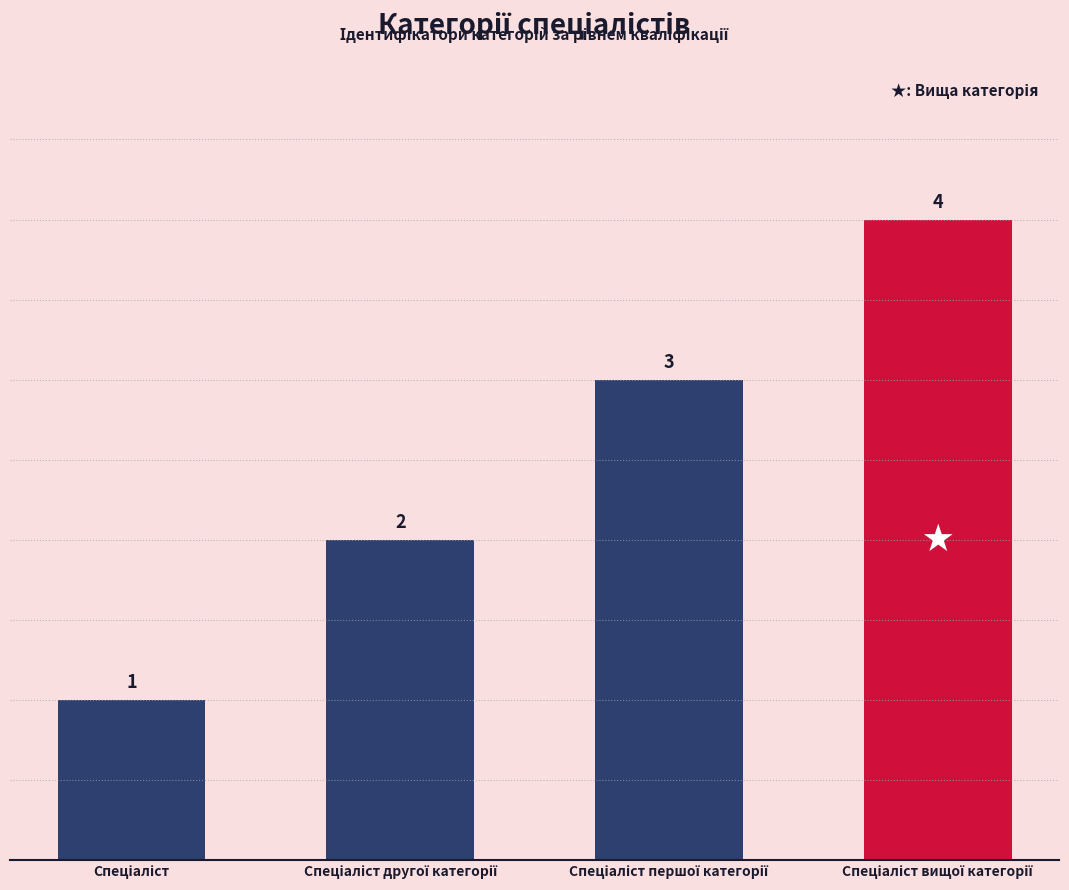

Does the chart contain any negative values?

No